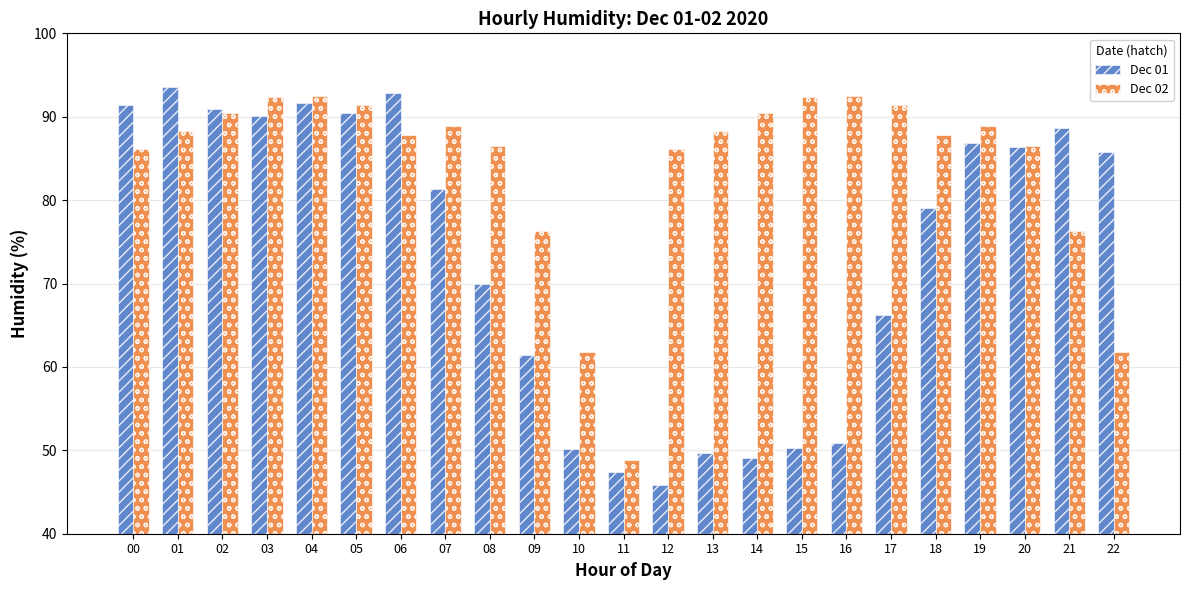

What is the sum of the Dec 02 values at 15 and 01?

180.7